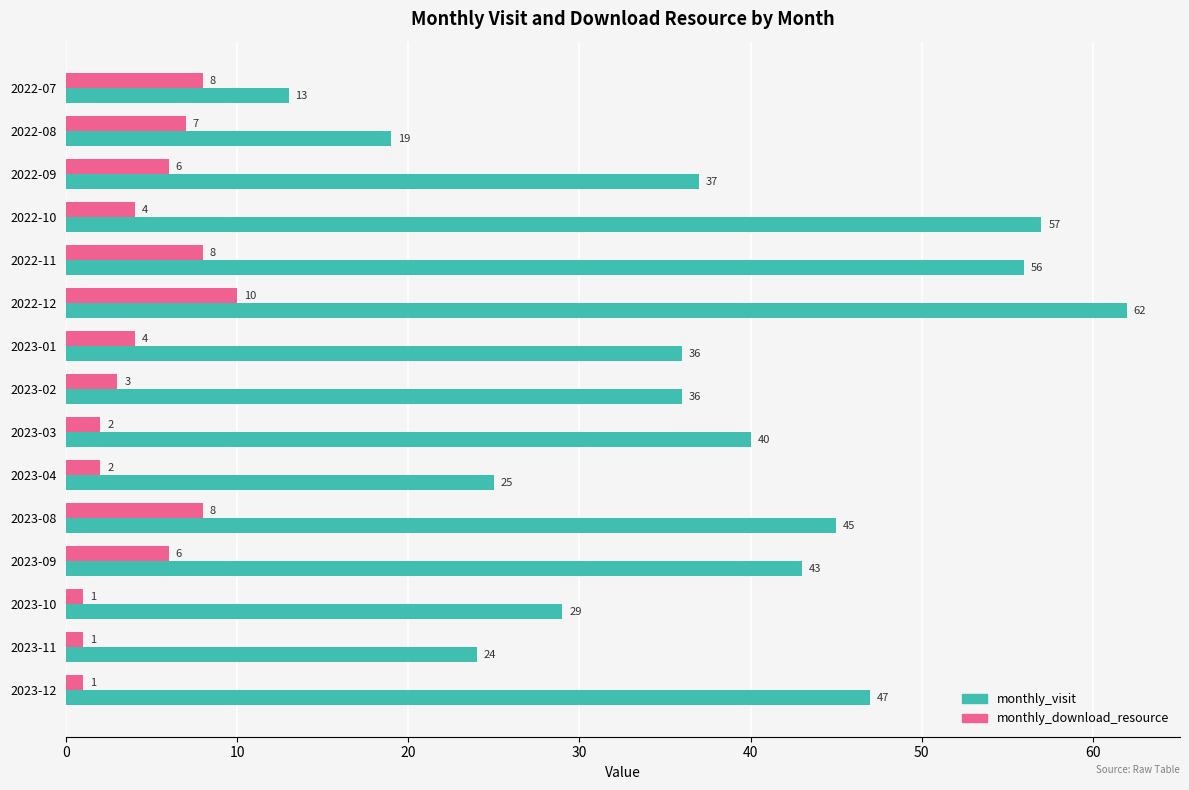

What are all the series names shown in the legend?

monthly_visit, monthly_download_resource